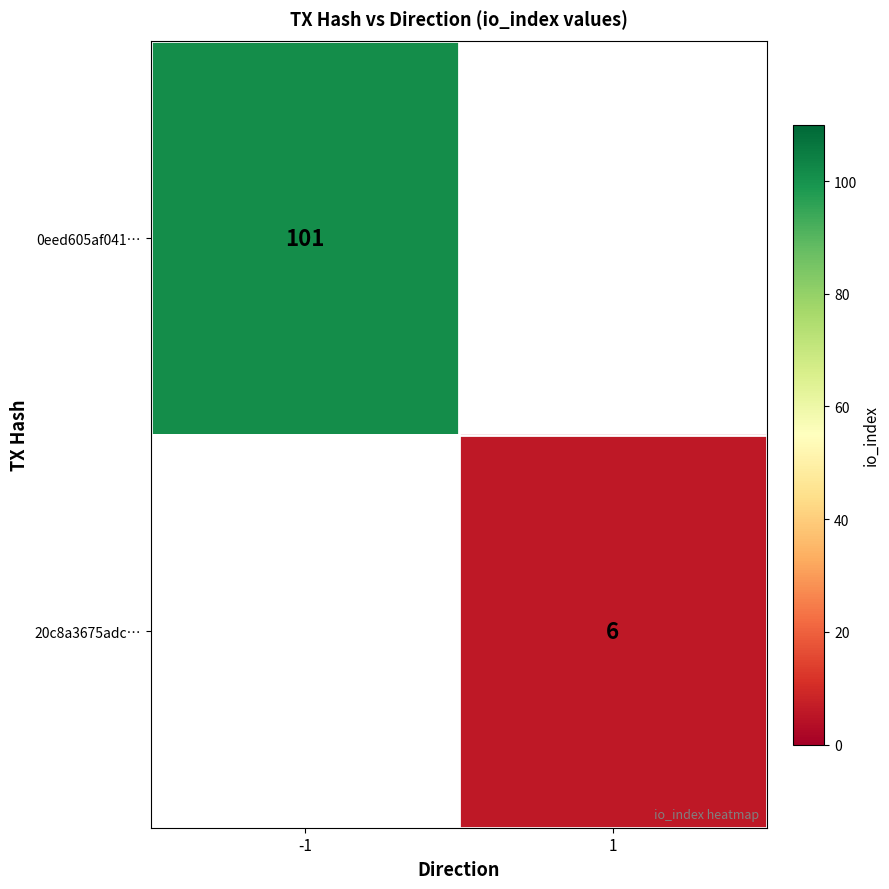

What is the smallest value displayed?

6.0